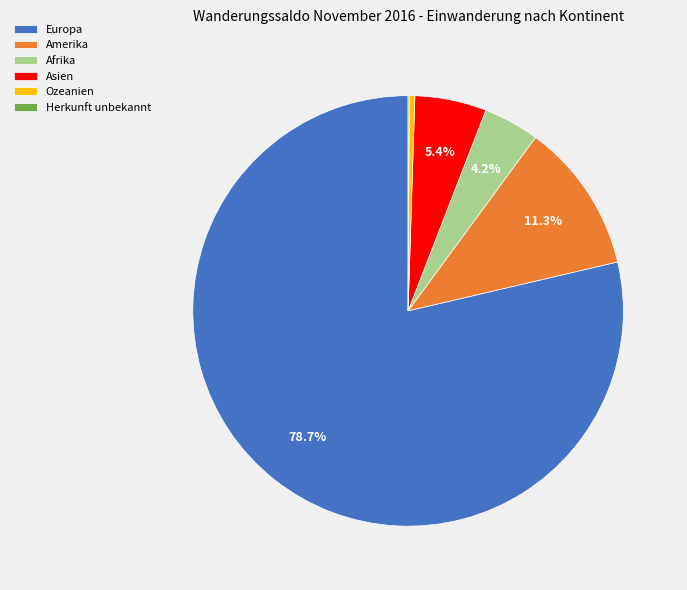

Do Afrika and Europa together represent more than half of the pie?

Yes